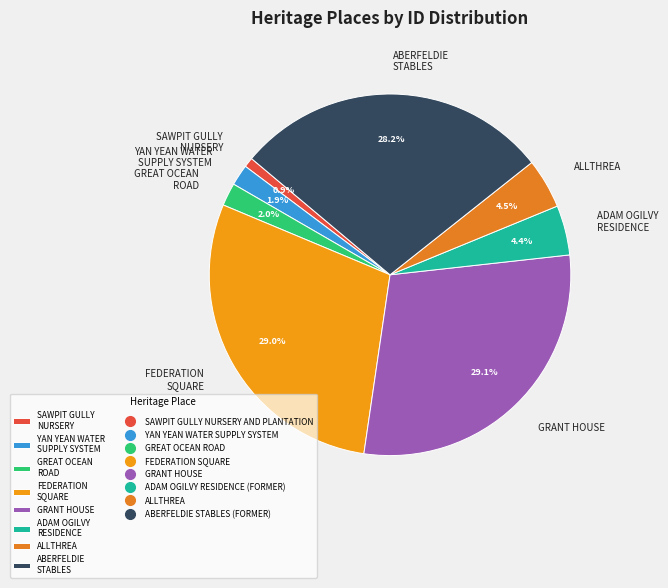

How much of the chart is everything except ADAM OGILVY RESIDENCE?

95.6%